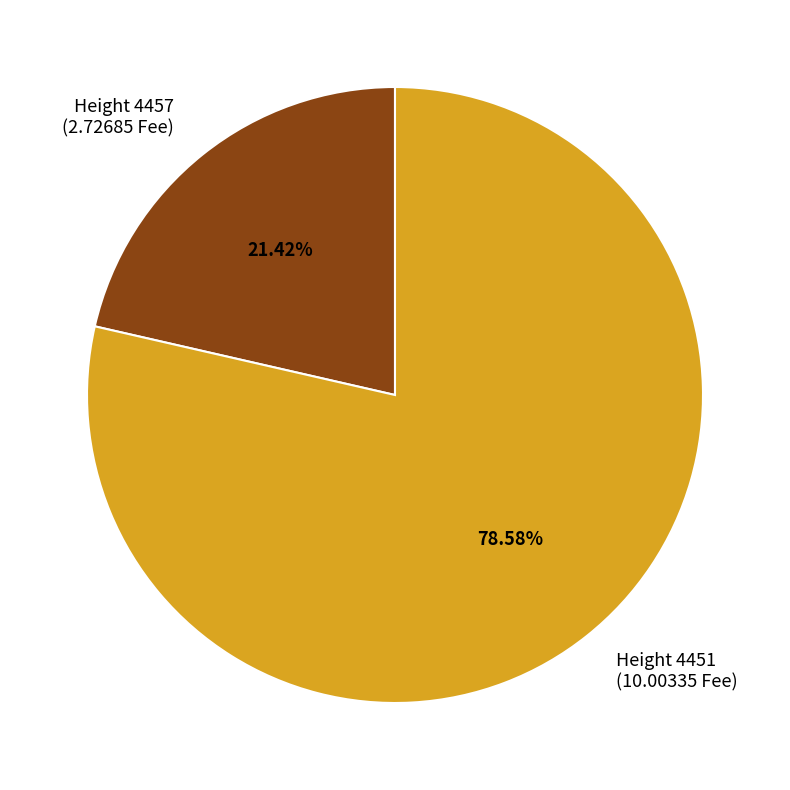

Which slice represents more than half of the pie?

Height 4451 (10.00335 Fee)